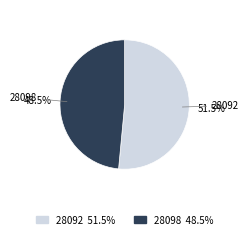

What is the ratio of the value at 28092 to the value at 28098?

1.1